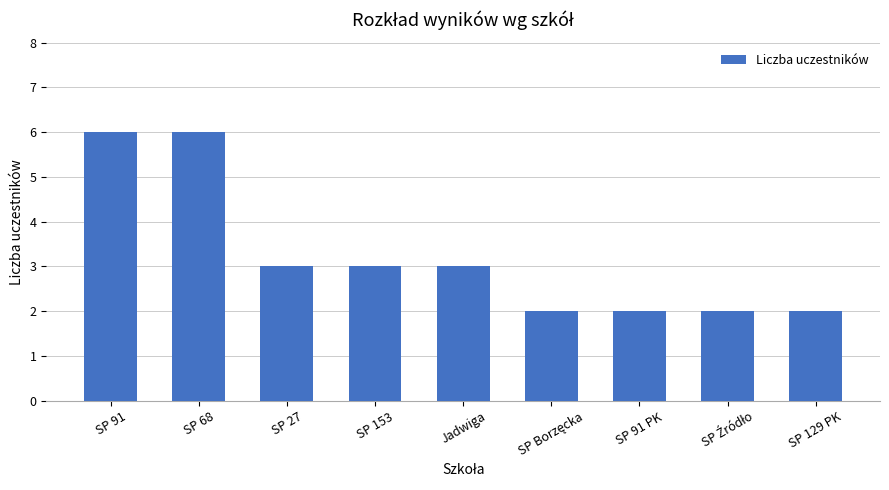

What is the minimum value shown in the chart?

2